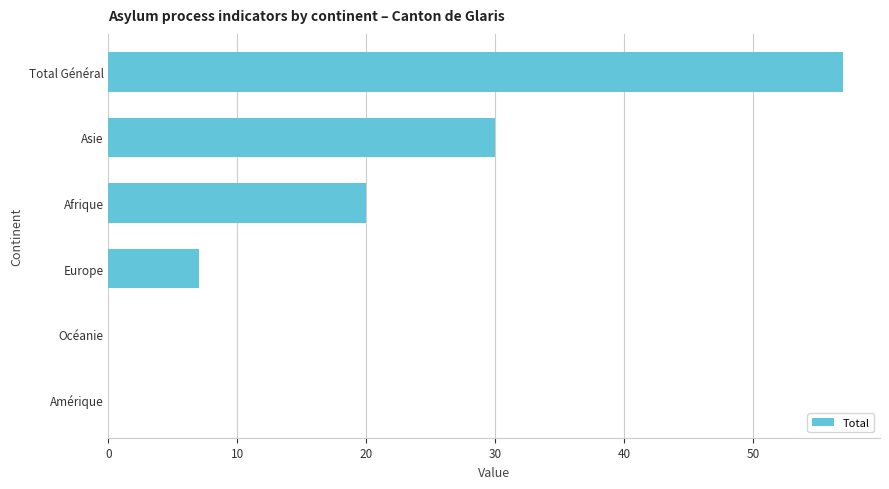

Which has a higher value, Afrique or Amérique?

Afrique